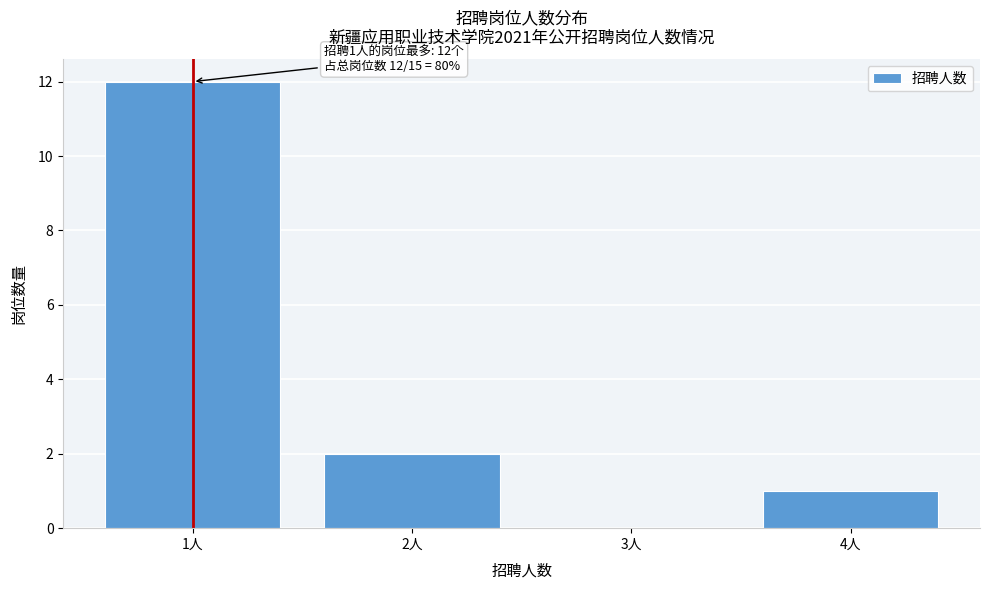

Reading left to right, extract all data points from this chart.

1人=12	2人=2	3人=0	4人=1